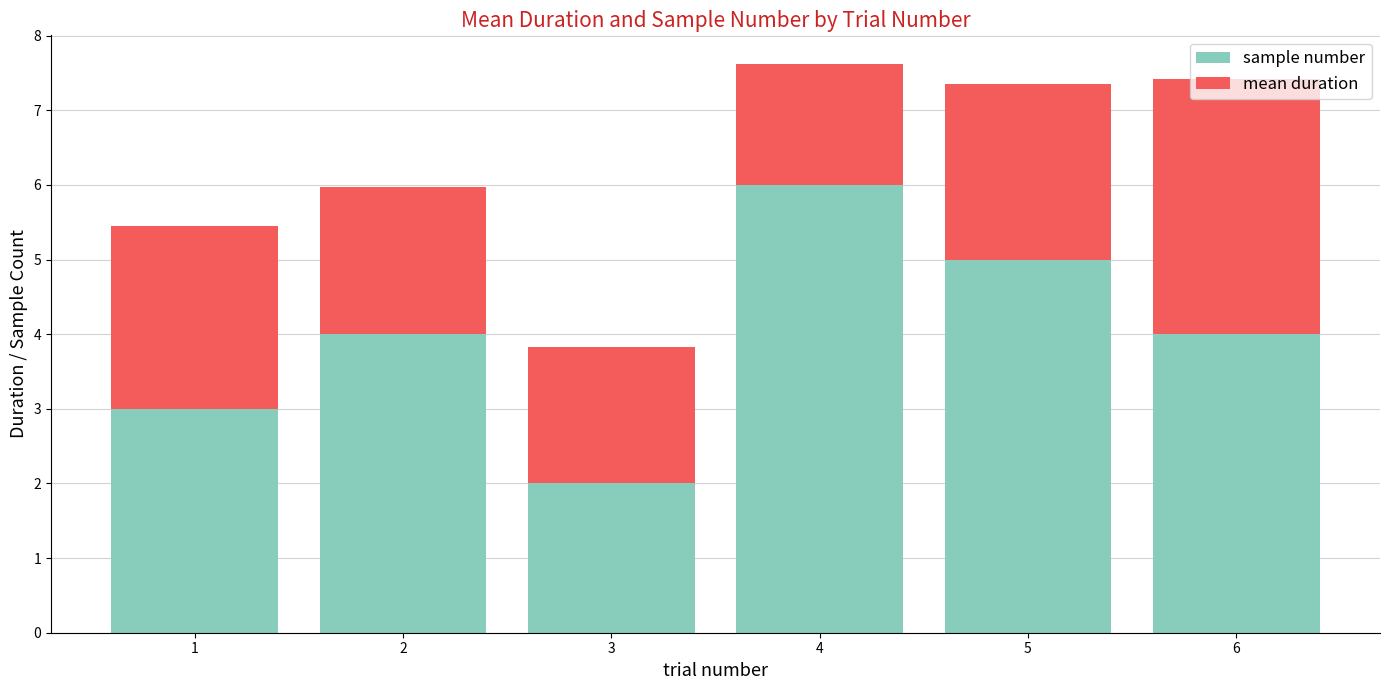

Count the number of data series in this chart.

2